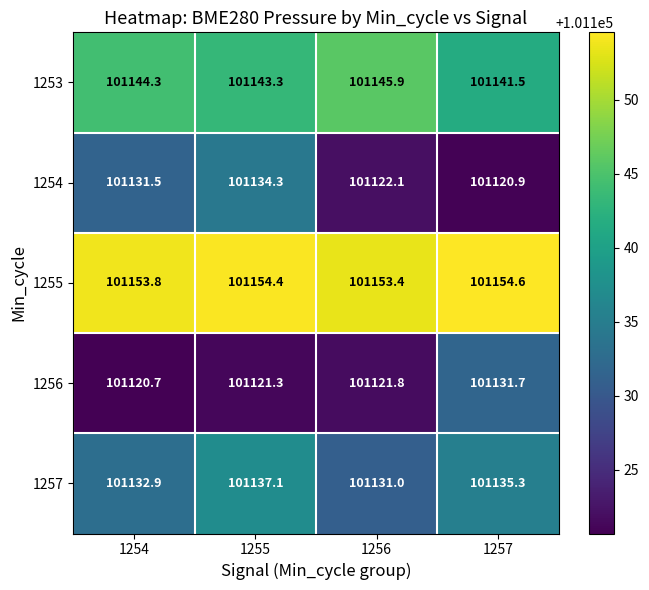

List the series in order of their peak value, lowest first.

1256, 1254, 1257, 1253, 1255